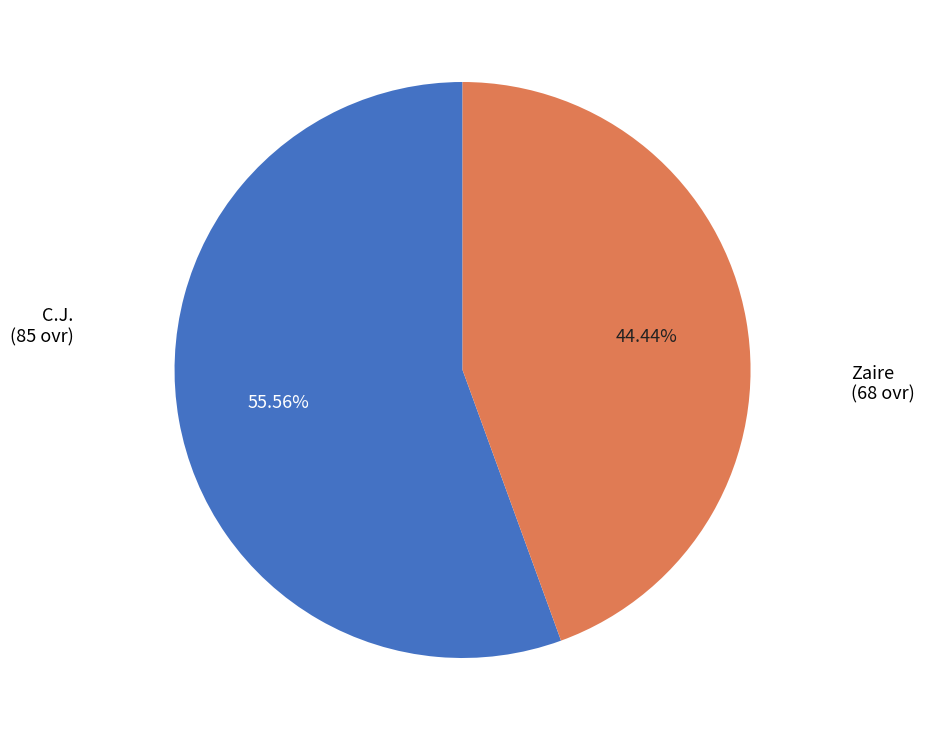

Does any single category account for the majority?

Yes